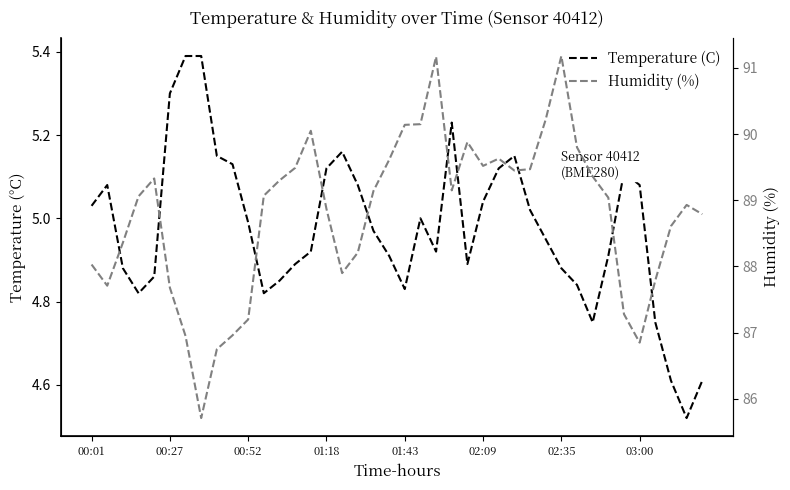

The value of Temperature (C) at 01:43 is 3.3. True or false?

False